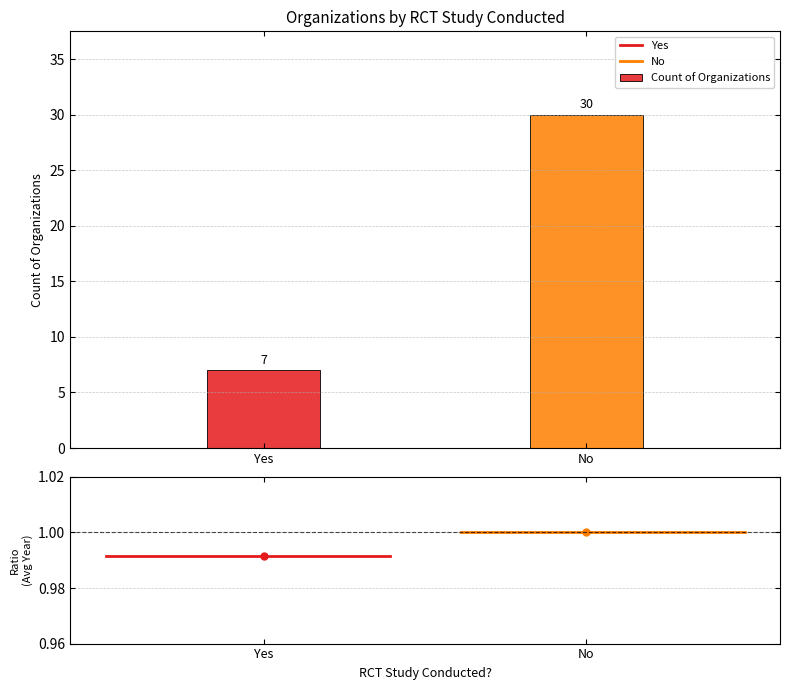

What is the greatest value displayed?

30